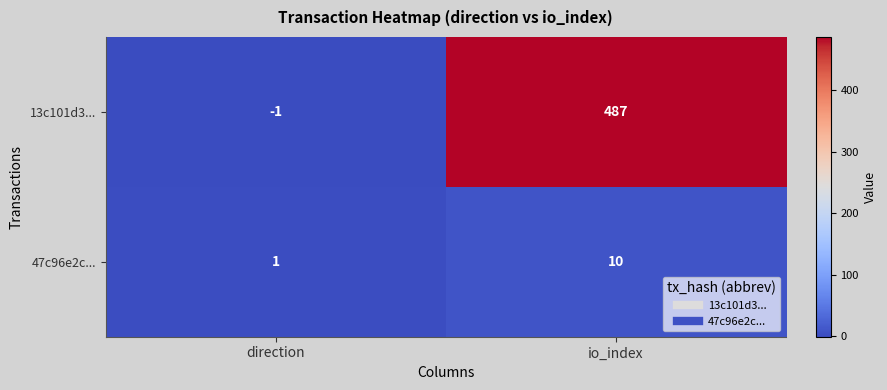

What value does the 13c101d3... series have at io_index, to the nearest 5?

485